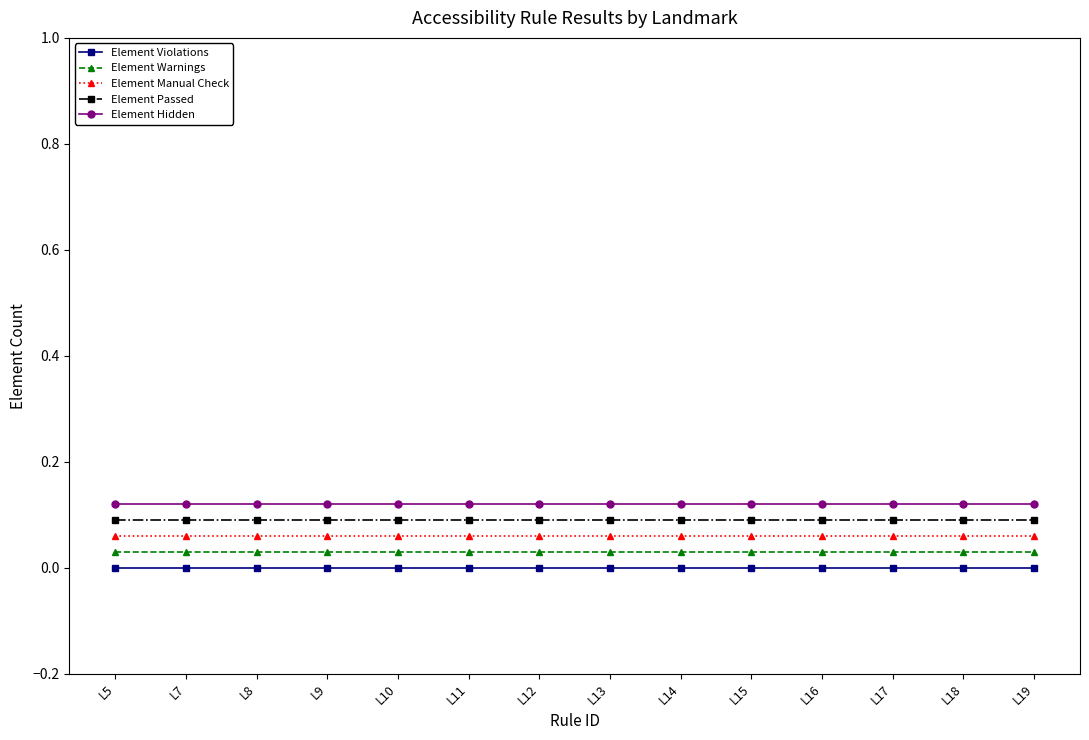

True or false: Element Manual Check and Element Passed cross at least once.

False